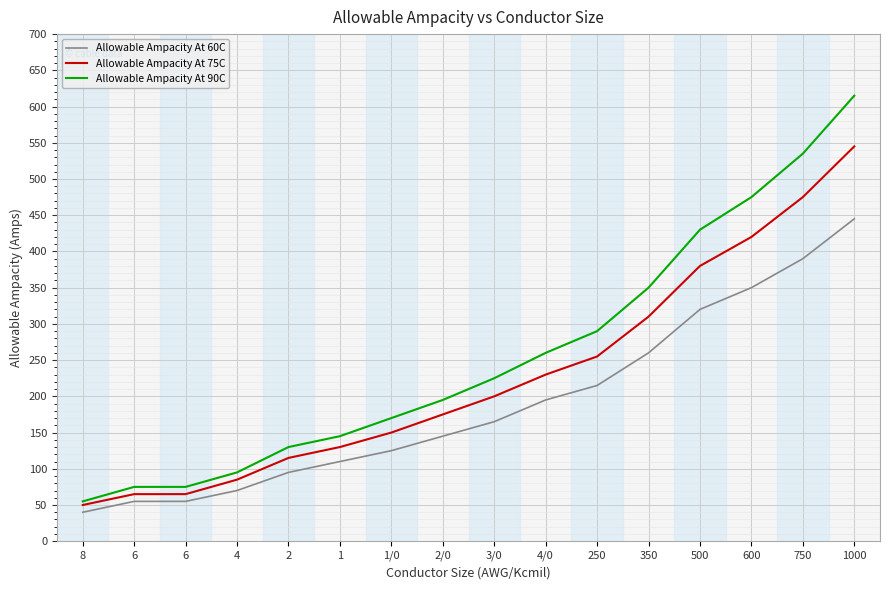

Which series changed the most between 4/0 and 1000?

Allowable Ampacity At 90C